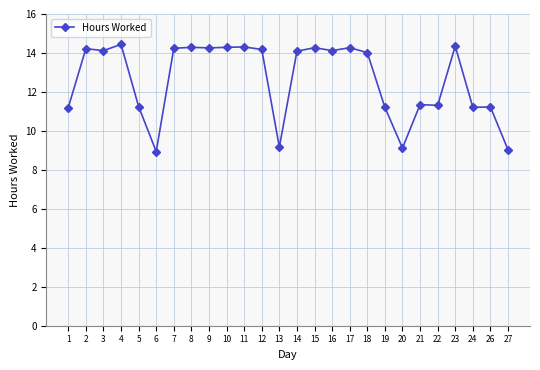

What is the ratio of the value at 10 to the value at 18?

1.0